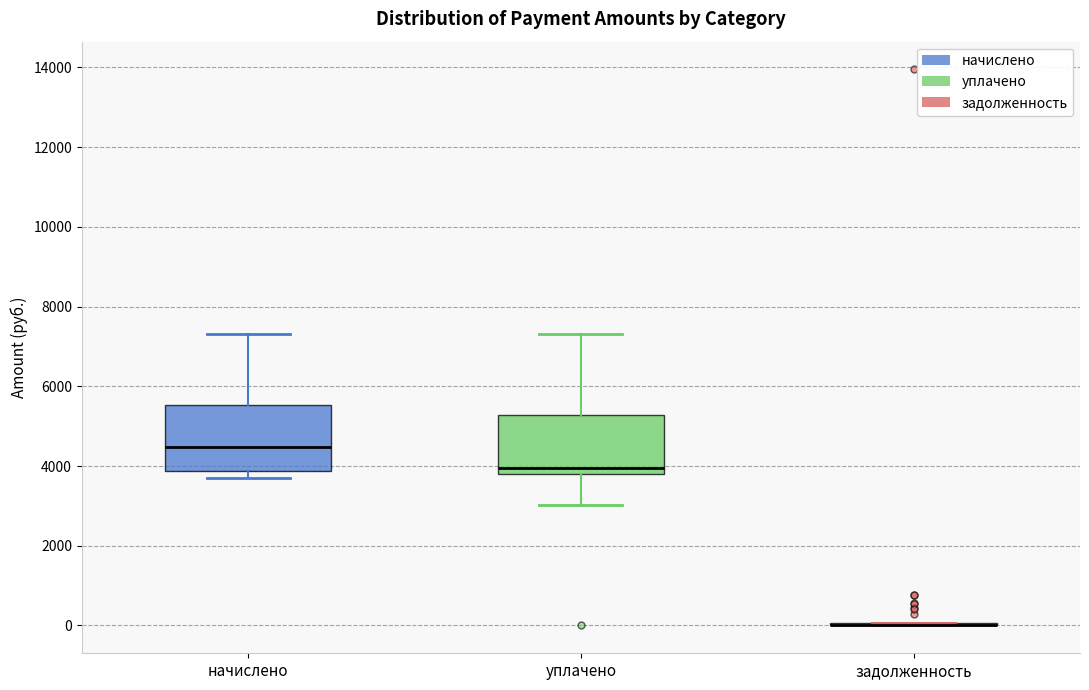

Reading left to right, transcribe this box plot: for each box, give where its median line is, the range the box spans, and where its two whiskers end, as read against the y-axis. The values are not printed on the chart, so give them approximately, as read against the axis.

начислено: median 4400, box 3800 to 5600, whiskers 3800 (just below the box's lower edge) to 7400
уплачено: median 4000, box 3800 to 5200, whiskers 3000 to 7400
задолженность: box collapsed to a line at 0, whiskers 0 to 0